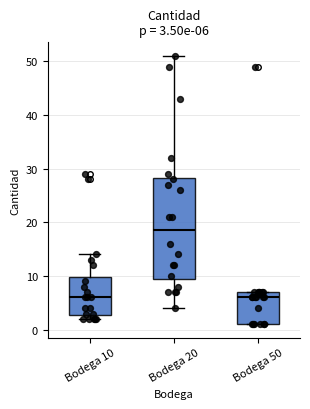

Which box's median line is the highest?

Bodega 20